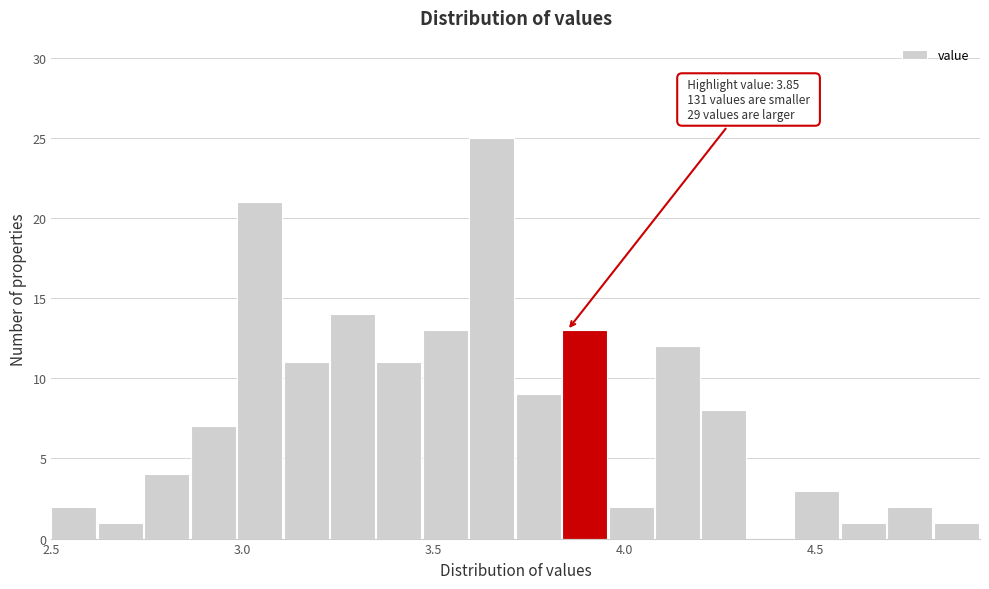

Around what value on the x-axis is the tallest bar? Give the approximate position of its centre, as read against the axis.

3.65